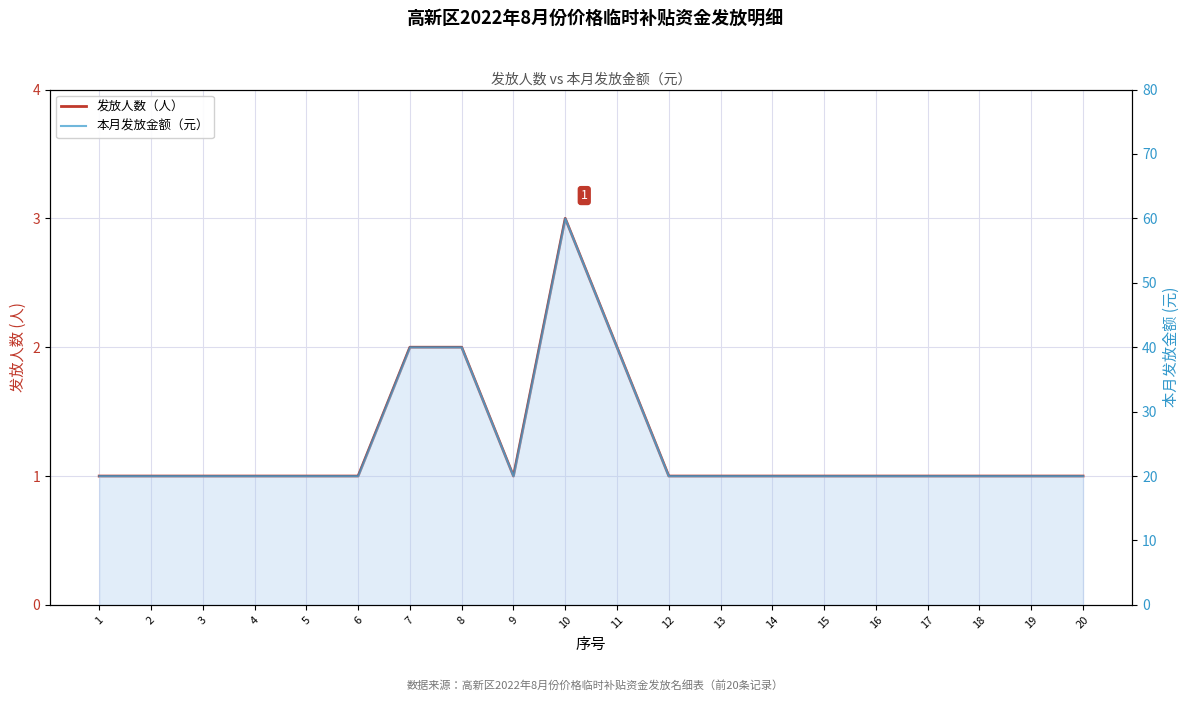

Count the number of data series in this chart.

2